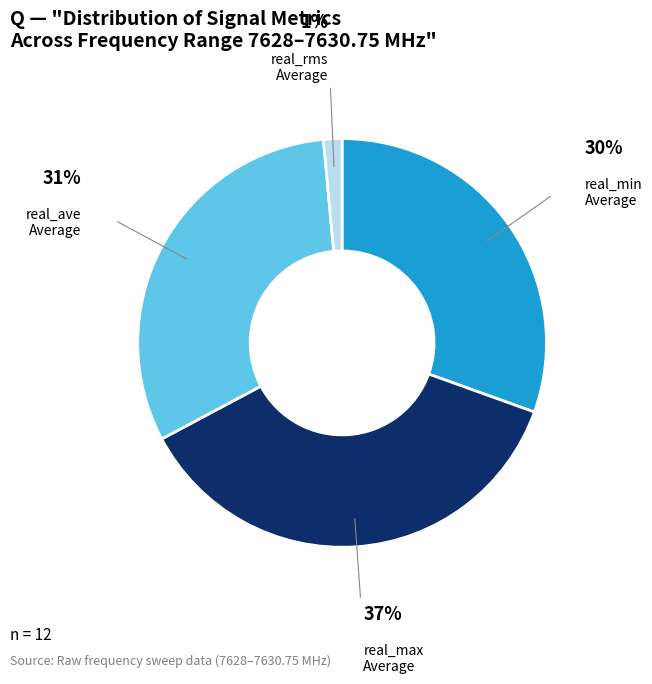

Is there a majority slice in this chart?

No